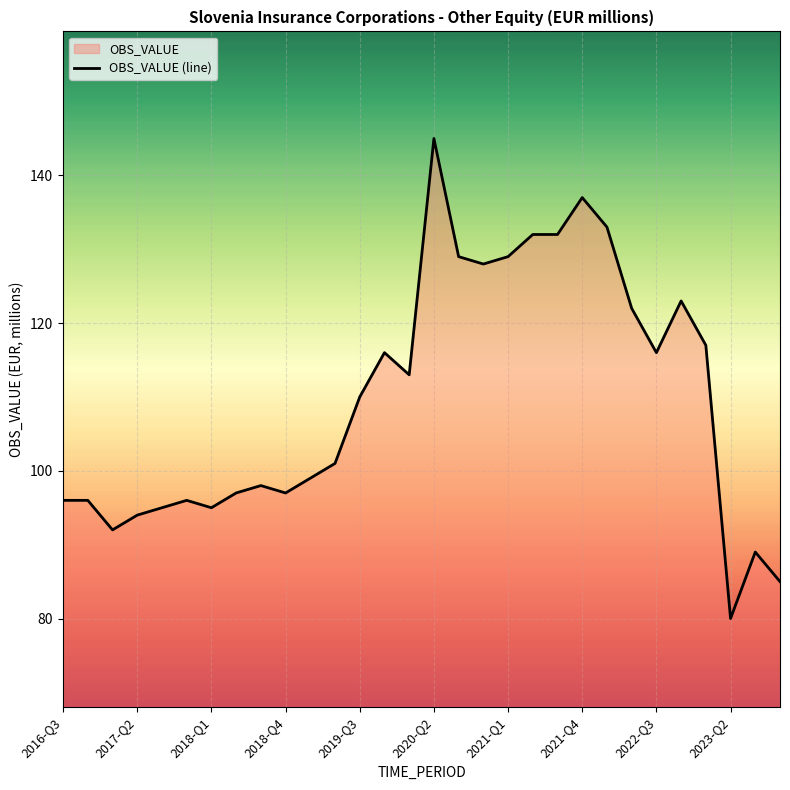

How many points are higher than both their immediate neighbors (excluding endpoints)?

7